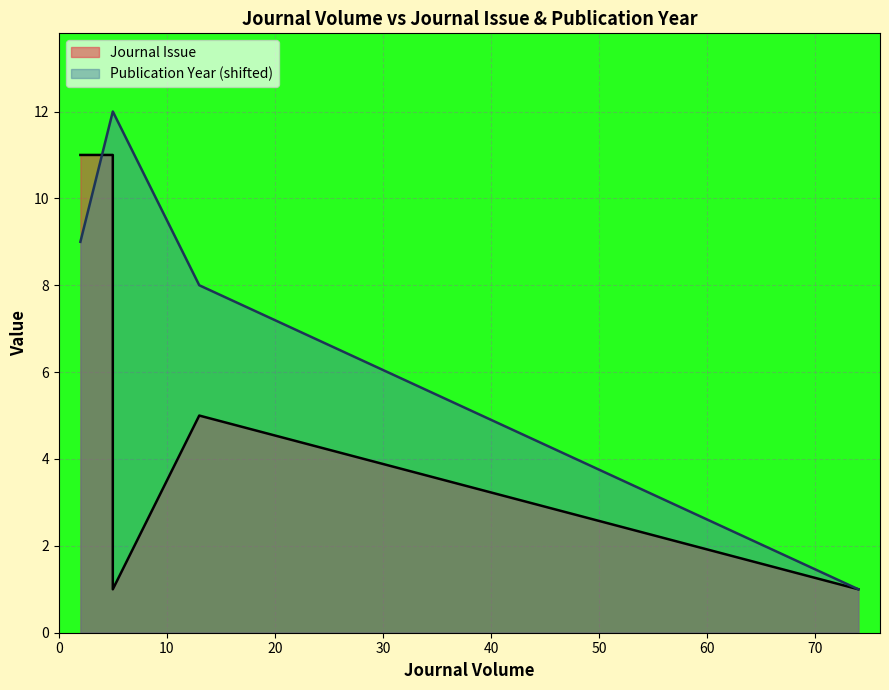

What is the value of the Publication Year (shifted) point at the 1st from the left?

9